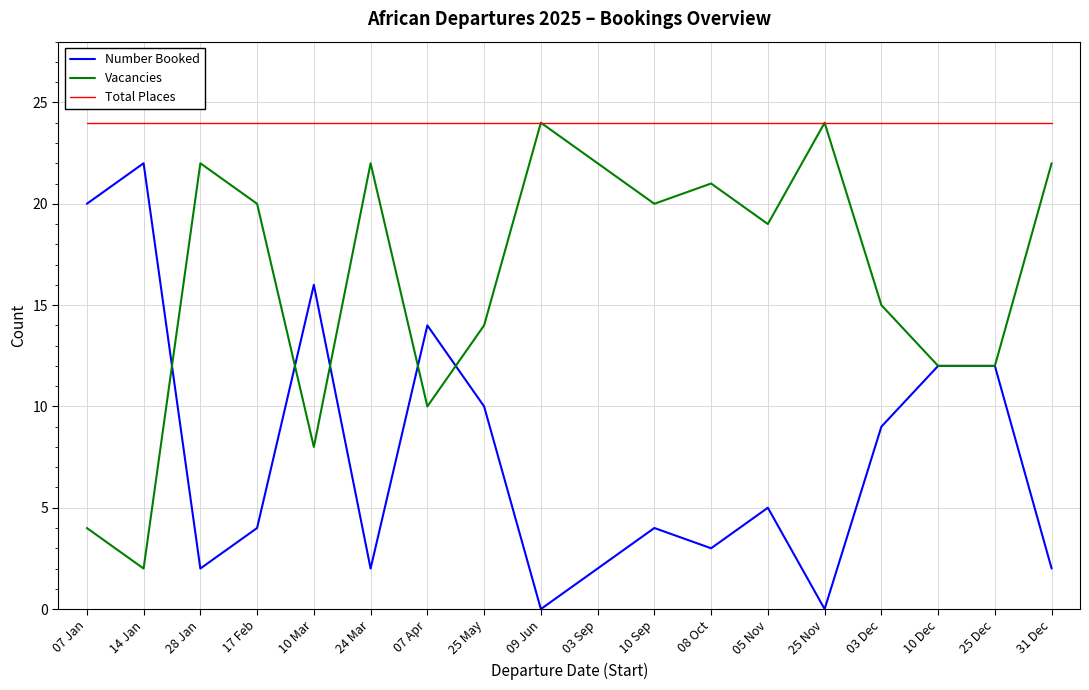

What is the maximum value for Vacancies?

24